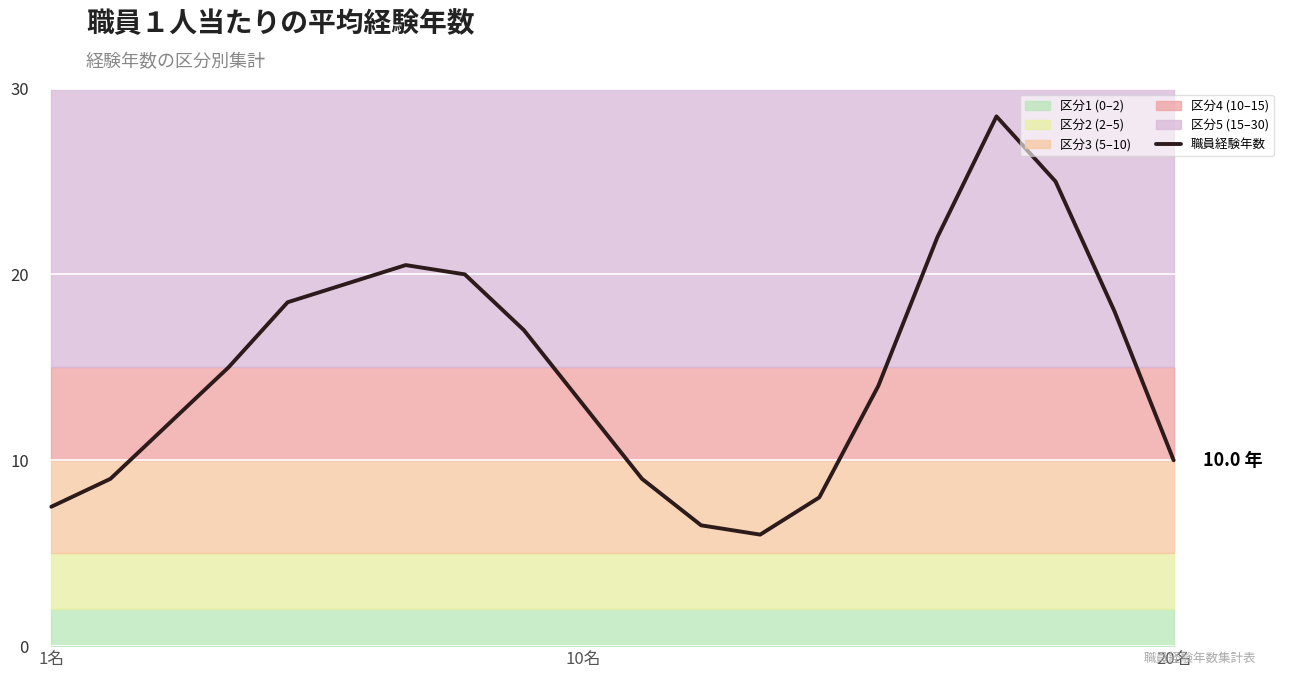

What is the maximum value for 職員経験年数?

28.5